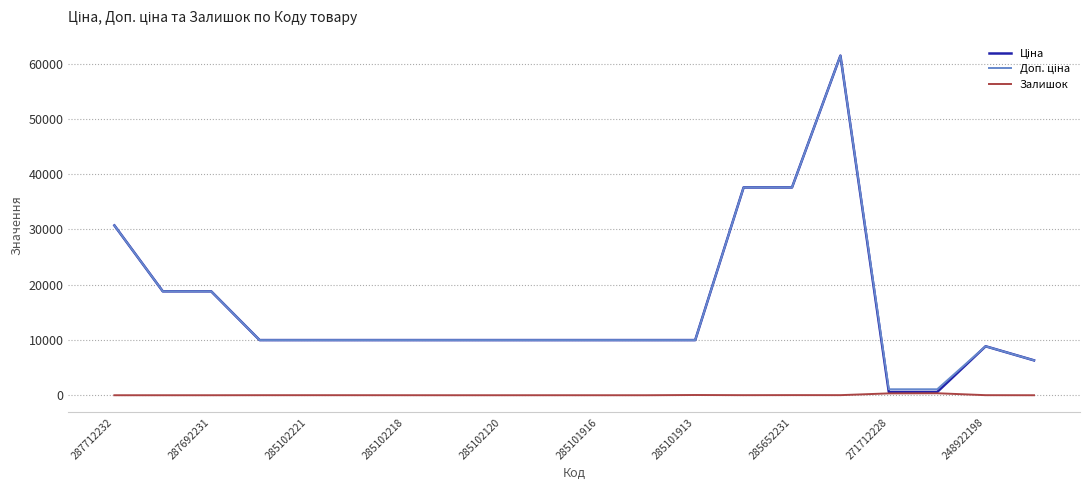

How many lines are shown in the chart?

3